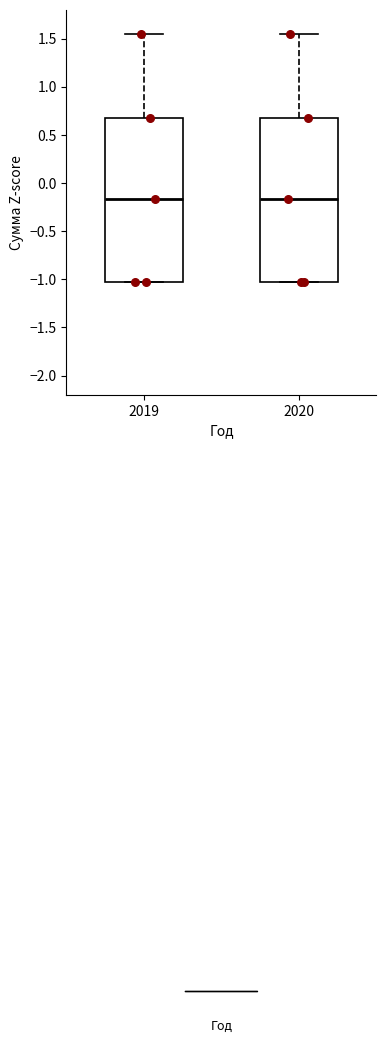

Reading left to right, read every box against the y-axis: the position of its median line, the range the box covers, and the ends of its whiskers. The values are not printed on the chart, so give them approximately, as read against the axis.

2019: median -0.15, box -1.05 to 0.70, whiskers -1.05 to 1.55
2020: median -0.15, box -1.05 to 0.70, whiskers -1.05 to 1.55